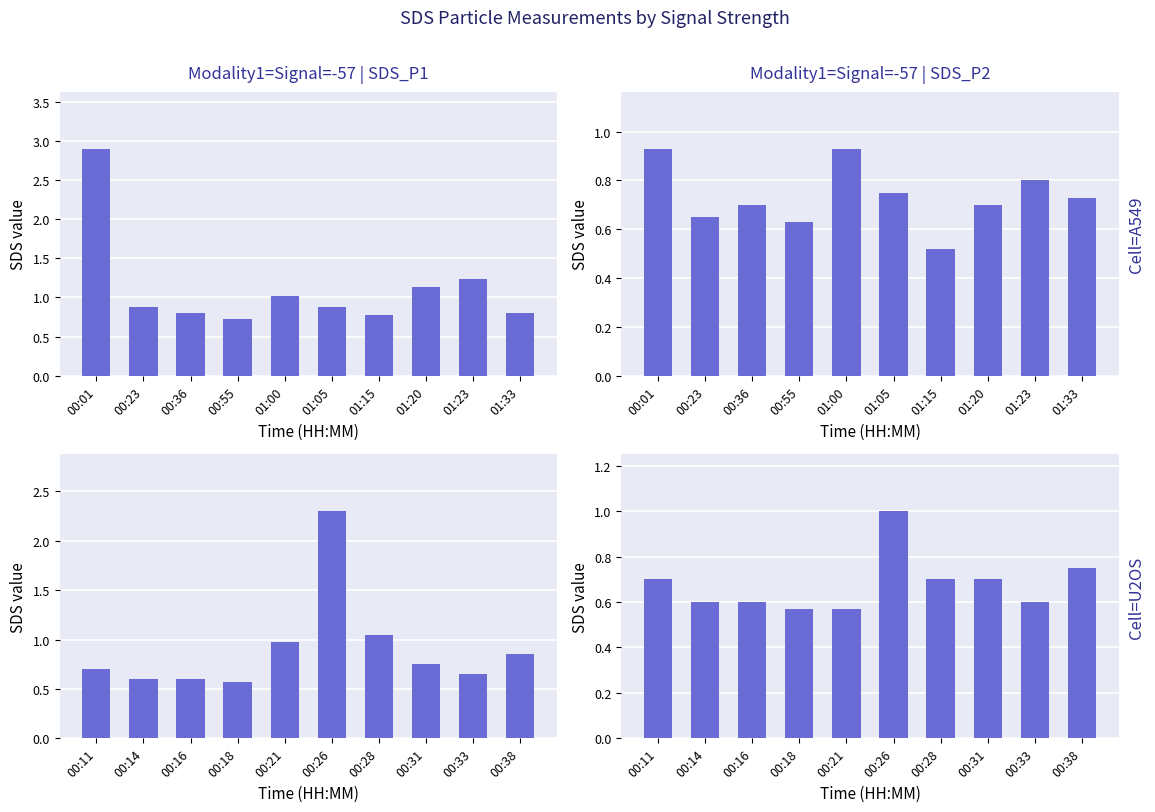

What is the maximum value for SDS (SDS_P1)?

2.3